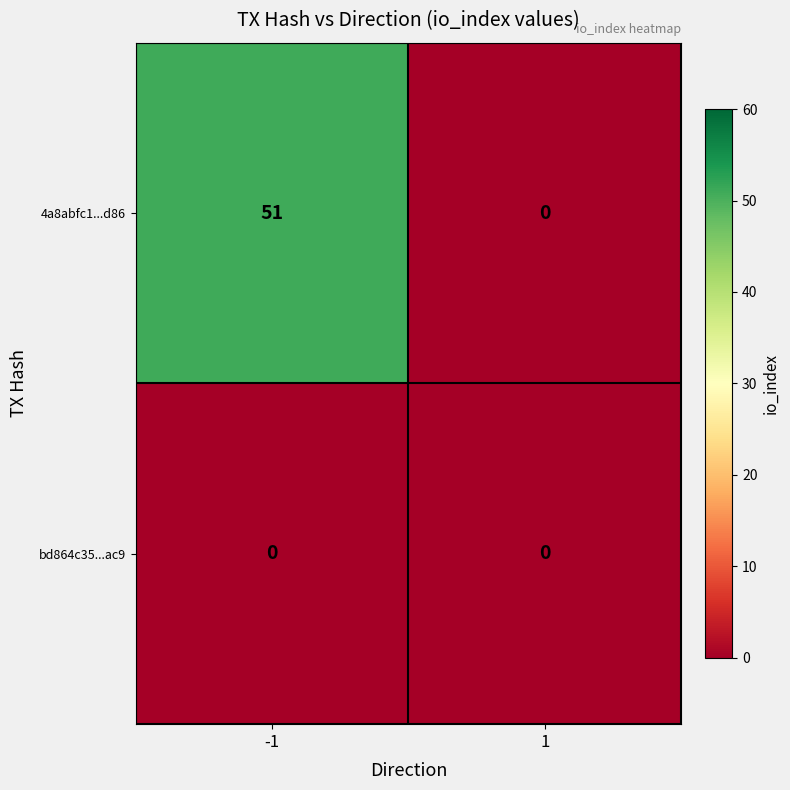

At which category is the sum across all series the highest?

-1